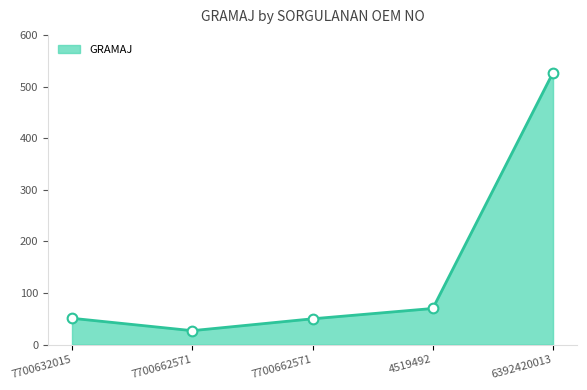

Reading left to right, what are all the values shown in this chart?

7700632015=51	7700662571=27	7700662571=50	4519492=70	6392420013=527